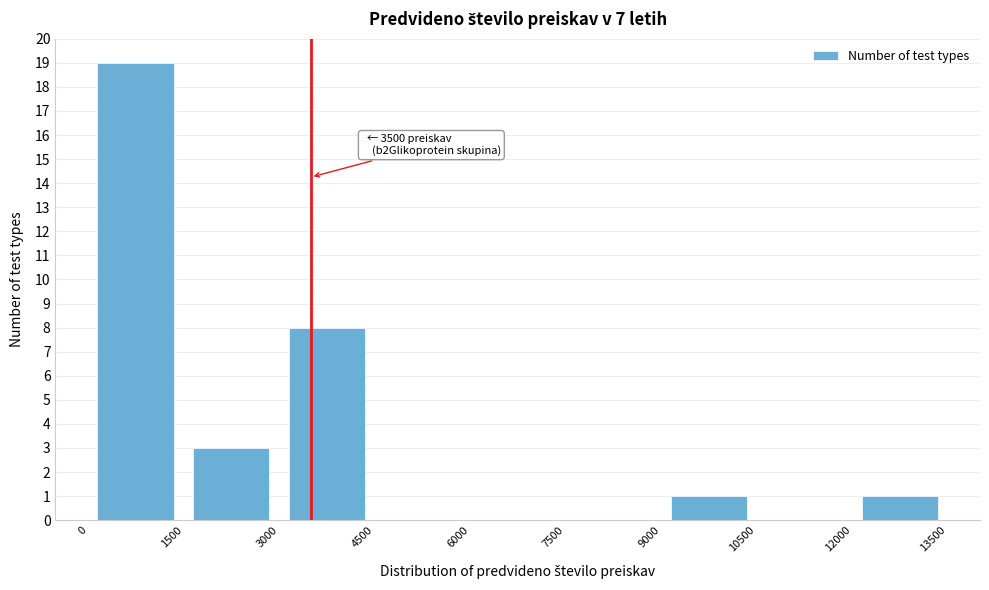

Over which range of the x-axis is the bar tallest?

0 to 1500